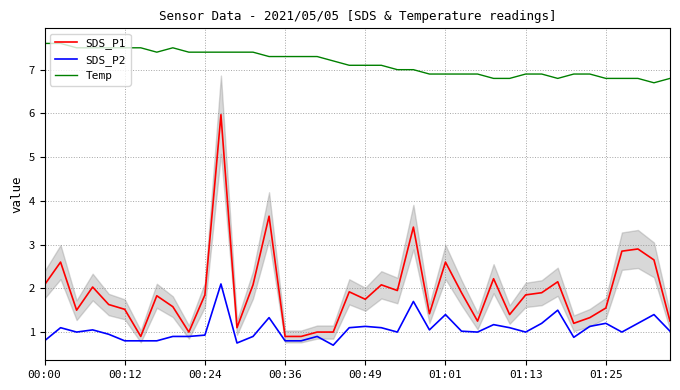

True or false: SDS_P1 and SDS_P2 cross at least once.

False